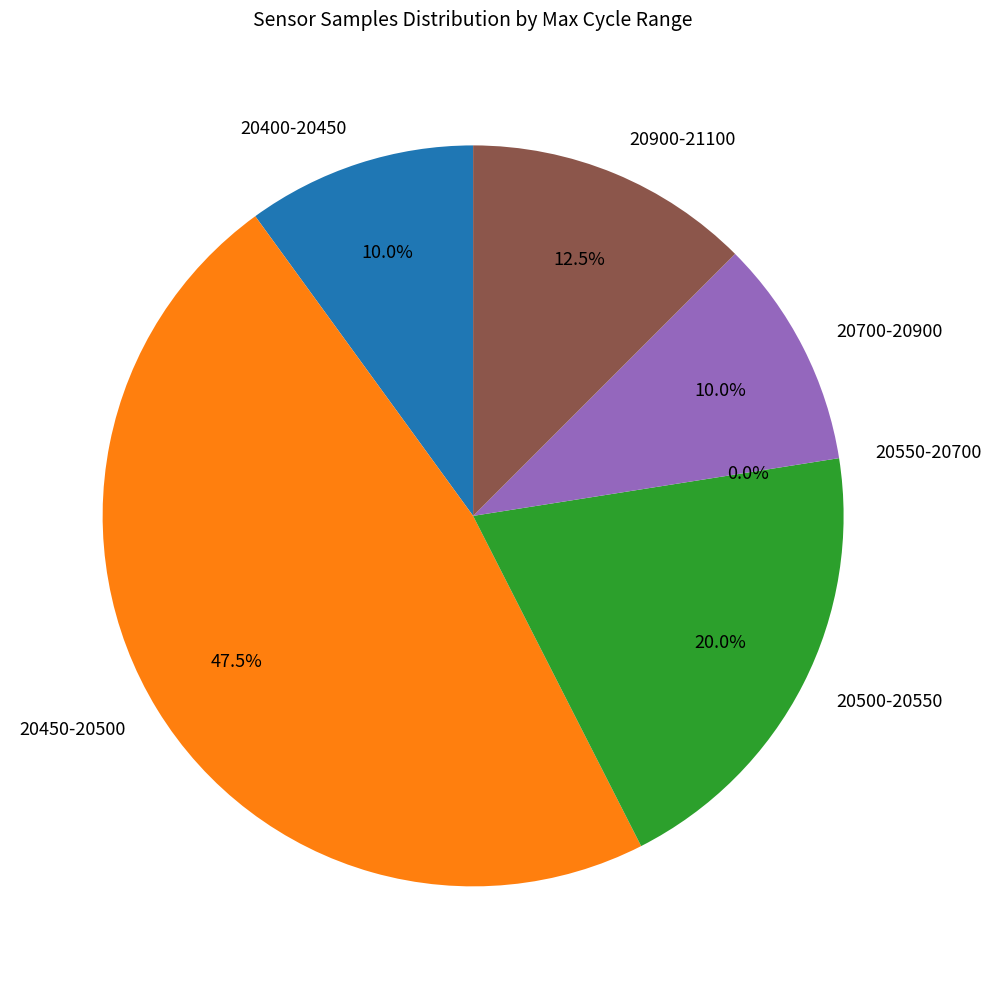

Is there any slice that represents more than half of the pie?

No